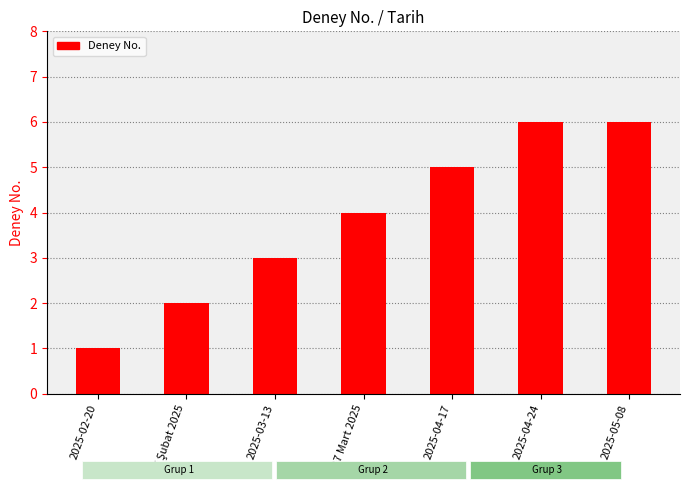

Are the bars grouped side by side (vs. stacked)?

No